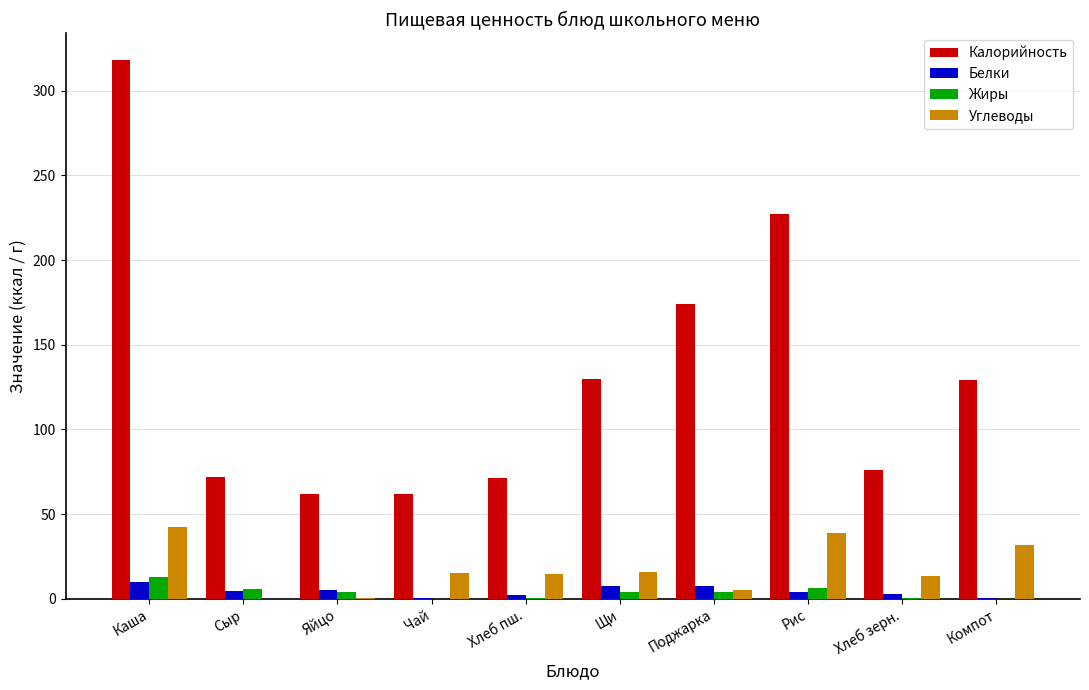

At which category is the sum across all series the highest?

Каша